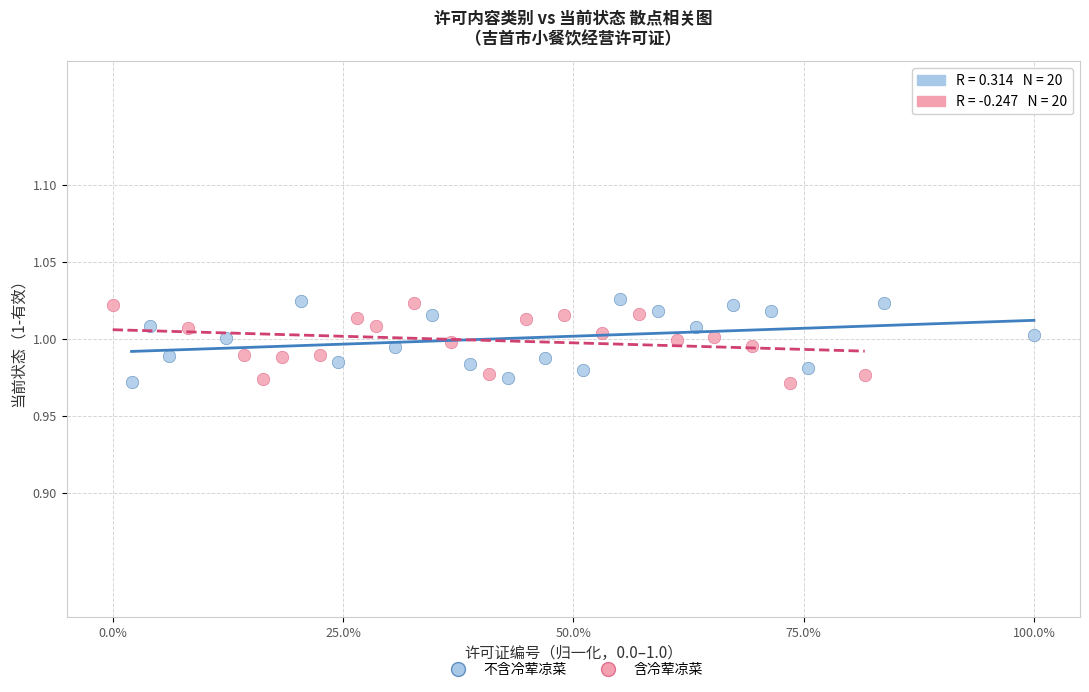

What are all the series names shown in the legend?

不含冷荤凉菜, 含冷荤凉菜